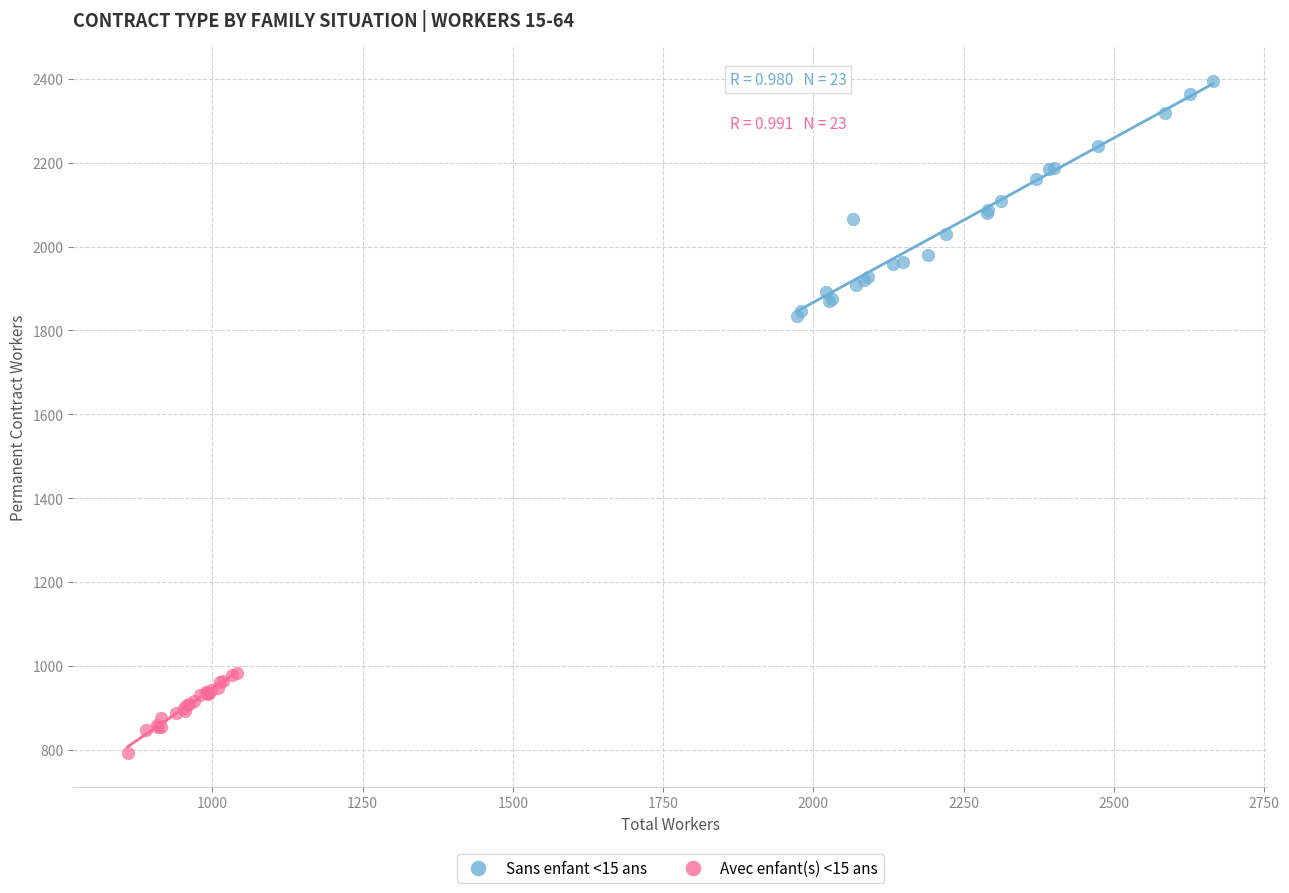

Which series contains the highest Y value?

Sans enfant <15 ans